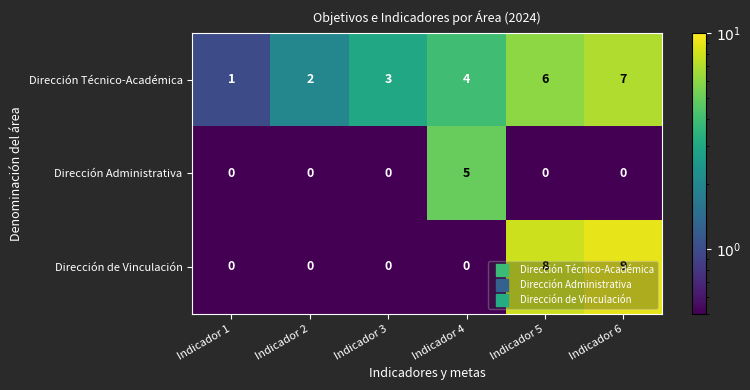

List the labels in order of Dirección Técnico-Académica value, largest first.

Indicador 6, Indicador 5, Indicador 4, Indicador 3, Indicador 2, Indicador 1